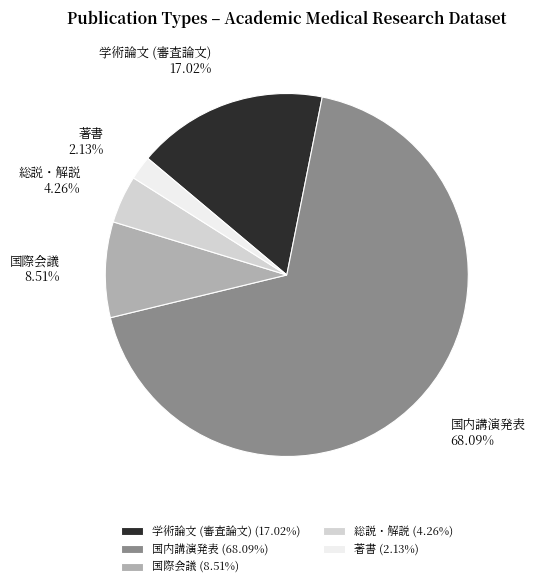

To the nearest percent, what is the difference between the largest and smallest slice percentages?

66%